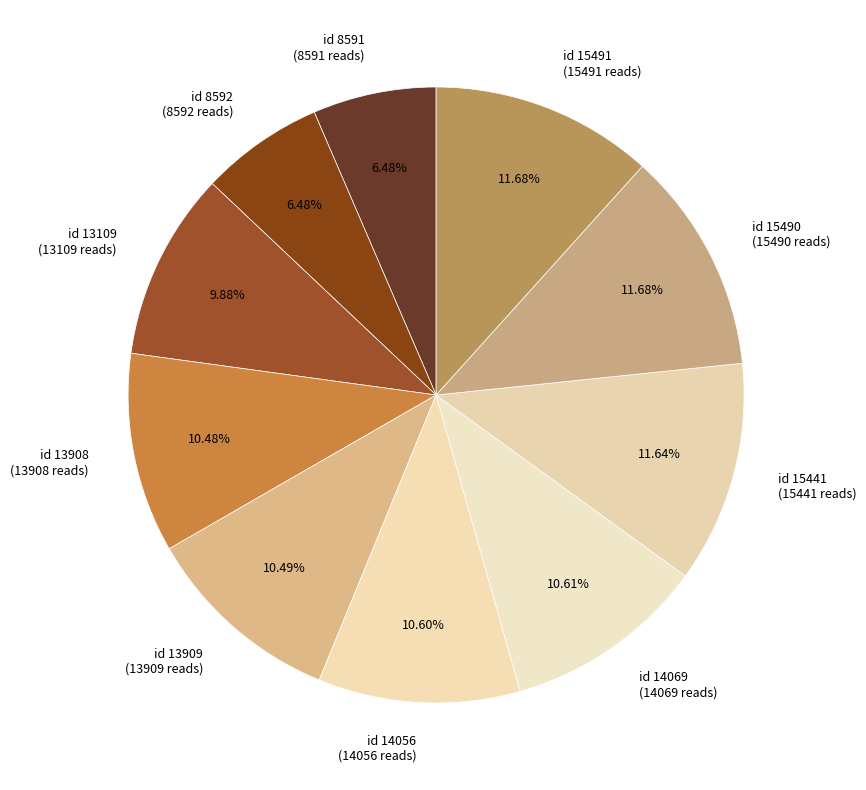

To the nearest percent, what is the average slice percentage?

10%